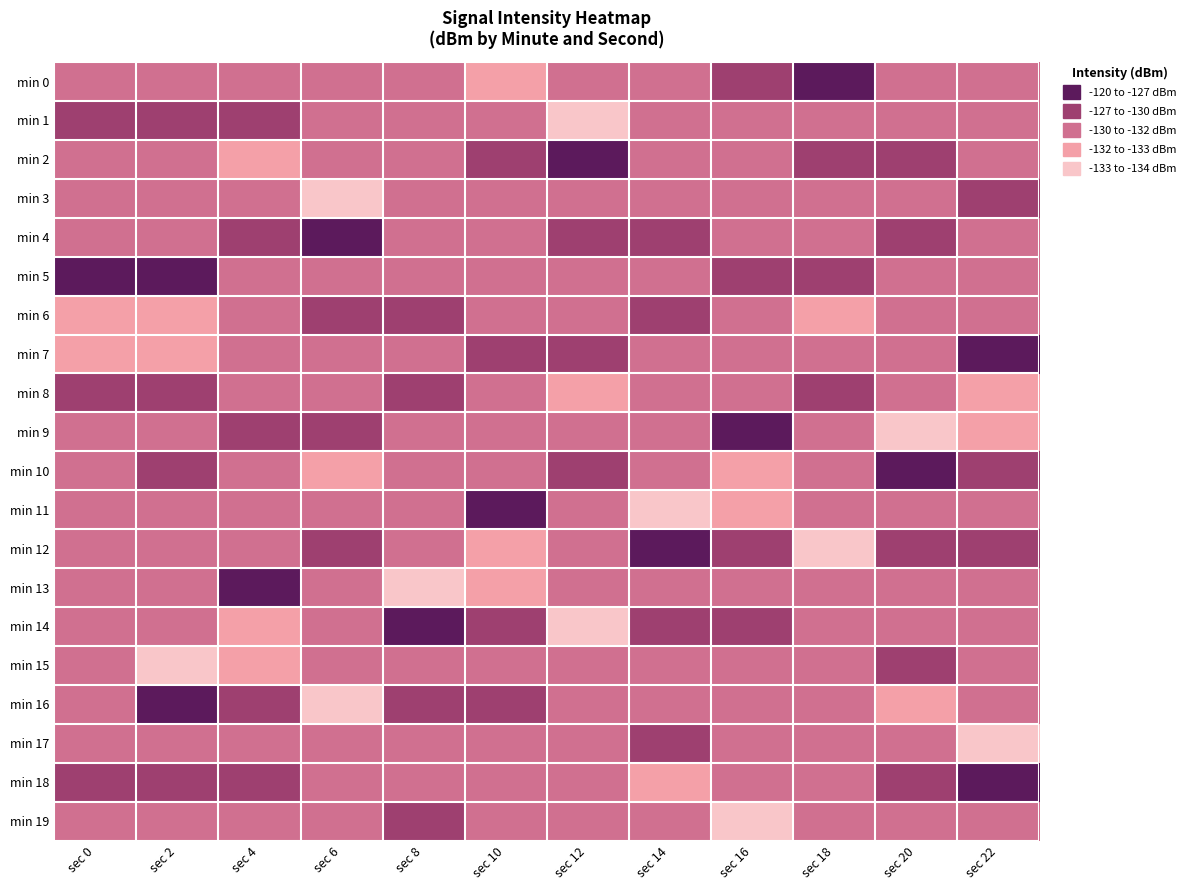

Reading left to right, extract all data points from this chart.

min 0: sec 0=-131.2	sec 2=-131.2	sec 4=-130.4	sec 6=-131.5	sec 8=-130.9	sec 10=-132.0	sec 12=-130.4	sec 14=-130.6	sec 16=-128.3	sec 18=-121.2	sec 20=-131.4	sec 22=-130.4
min 1: sec 0=-129.2	sec 2=-129.2	sec 4=-129.8	sec 6=-131.5	sec 8=-130.0	sec 10=-131.4	sec 12=-133.2	sec 14=-130.7	sec 16=-130.5	sec 18=-130.8	sec 20=-131.3	sec 22=-130.6
min 2: sec 0=-131.4	sec 2=-131.4	sec 4=-132.0	sec 6=-130.4	sec 8=-130.6	sec 10=-128.3	sec 12=-121.2	sec 14=-131.4	sec 16=-130.4	sec 18=-128.7	sec 20=-129.5	sec 22=-131.2
min 3: sec 0=-130.9	sec 2=-130.9	sec 4=-131.4	sec 6=-133.2	sec 8=-130.7	sec 10=-130.5	sec 12=-130.8	sec 14=-131.3	sec 16=-130.6	sec 18=-131.2	sec 20=-131.4	sec 22=-129.2
min 4: sec 0=-130.3	sec 2=-130.3	sec 4=-128.3	sec 6=-121.2	sec 8=-131.4	sec 10=-130.4	sec 12=-128.7	sec 14=-129.5	sec 16=-131.2	sec 18=-130.4	sec 20=-128.7	sec 22=-131.4
min 5: sec 0=-122.1	sec 2=-122.1	sec 4=-130.5	sec 6=-130.8	sec 8=-131.3	sec 10=-130.6	sec 12=-131.2	sec 14=-131.4	sec 16=-129.2	sec 18=-129.8	sec 20=-131.8	sec 22=-130.9
min 6: sec 0=-132.4	sec 2=-132.4	sec 4=-130.4	sec 6=-128.7	sec 8=-129.5	sec 10=-131.2	sec 12=-130.4	sec 14=-128.7	sec 16=-131.4	sec 18=-132.0	sec 20=-131.5	sec 22=-130.3
min 7: sec 0=-132.9	sec 2=-132.9	sec 4=-130.6	sec 6=-131.2	sec 8=-131.4	sec 10=-129.2	sec 12=-129.8	sec 14=-131.8	sec 16=-130.9	sec 18=-131.4	sec 20=-131.5	sec 22=-122.1
min 8: sec 0=-130.0	sec 2=-130.0	sec 4=-131.2	sec 6=-130.4	sec 8=-128.7	sec 10=-131.4	sec 12=-132.0	sec 14=-131.5	sec 16=-130.3	sec 18=-128.3	sec 20=-130.4	sec 22=-132.4
min 9: sec 0=-131.9	sec 2=-131.9	sec 4=-129.2	sec 6=-129.8	sec 8=-131.8	sec 10=-130.9	sec 12=-131.4	sec 14=-131.5	sec 16=-122.1	sec 18=-130.5	sec 20=-133.2	sec 22=-132.9
min 10: sec 0=-130.5	sec 2=-128.7	sec 4=-131.4	sec 6=-132.0	sec 8=-131.5	sec 10=-130.3	sec 12=-128.3	sec 14=-130.4	sec 16=-132.4	sec 18=-130.4	sec 20=-121.2	sec 22=-130.0
min 11: sec 0=-130.4	sec 2=-131.8	sec 4=-130.9	sec 6=-131.4	sec 8=-131.5	sec 10=-122.1	sec 12=-130.5	sec 14=-133.2	sec 16=-132.9	sec 18=-130.6	sec 20=-130.8	sec 22=-131.9
min 12: sec 0=-130.9	sec 2=-131.5	sec 4=-130.3	sec 6=-128.3	sec 8=-130.4	sec 10=-132.4	sec 12=-130.4	sec 14=-121.2	sec 16=-130.0	sec 18=-133.9	sec 20=-128.7	sec 22=-128.7
min 13: sec 0=-130.0	sec 2=-131.5	sec 4=-122.1	sec 6=-130.5	sec 8=-133.2	sec 10=-132.9	sec 12=-130.6	sec 14=-130.8	sec 16=-131.9	sec 18=-130.5	sec 20=-131.2	sec 22=-131.8
min 14: sec 0=-130.6	sec 2=-130.4	sec 4=-132.4	sec 6=-130.4	sec 8=-121.2	sec 10=-130.0	sec 12=-133.9	sec 14=-128.7	sec 16=-128.7	sec 18=-131.7	sec 20=-130.4	sec 22=-131.5
min 15: sec 0=-130.7	sec 2=-133.2	sec 4=-132.9	sec 6=-130.6	sec 8=-130.8	sec 10=-131.9	sec 12=-130.5	sec 14=-131.2	sec 16=-131.8	sec 18=-130.4	sec 20=-129.8	sec 22=-131.5
min 16: sec 0=-131.4	sec 2=-121.2	sec 4=-130.0	sec 6=-133.9	sec 8=-128.7	sec 10=-128.7	sec 12=-131.7	sec 14=-130.4	sec 16=-131.5	sec 18=-130.9	sec 20=-132.0	sec 22=-130.4
min 17: sec 0=-131.3	sec 2=-130.8	sec 4=-131.9	sec 6=-130.5	sec 8=-131.2	sec 10=-131.8	sec 12=-130.4	sec 14=-129.8	sec 16=-131.5	sec 18=-130.0	sec 20=-131.4	sec 22=-133.2
min 18: sec 0=-129.5	sec 2=-128.7	sec 4=-128.7	sec 6=-131.7	sec 8=-130.4	sec 10=-131.5	sec 12=-130.9	sec 14=-132.0	sec 16=-130.4	sec 18=-130.6	sec 20=-128.3	sec 22=-121.2
min 19: sec 0=-131.4	sec 2=-131.2	sec 4=-131.8	sec 6=-130.4	sec 8=-129.8	sec 10=-131.5	sec 12=-130.0	sec 14=-131.4	sec 16=-133.2	sec 18=-130.7	sec 20=-130.5	sec 22=-130.8